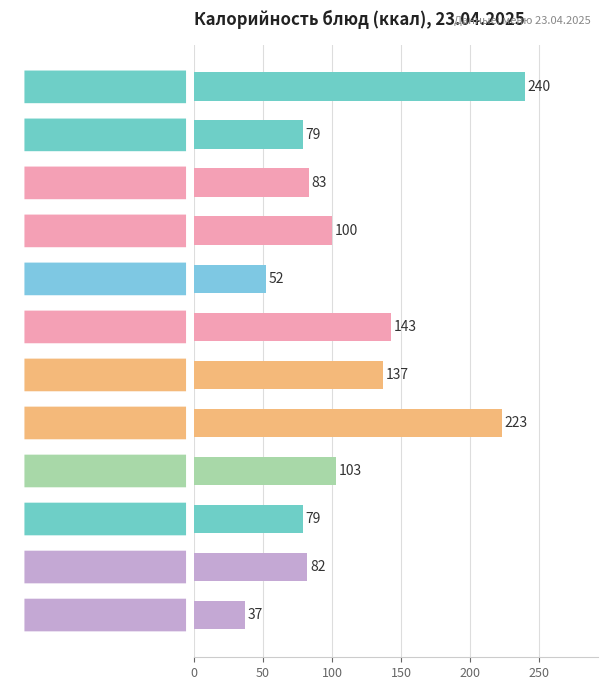

Reading top to bottom, transcribe all the data shown in this chart.

каша пшенная молочная=240	хлеб пшеничный (завтрак)=79	кондитерское изделие=83	сок=100	фрукт=52	борщ со сметаной=143	котлета рыбная=137	рис отварной=223	компот из плодов=103	хлеб пшеничный (обед)=79	хлеб ржаной=82	соус томатный=37